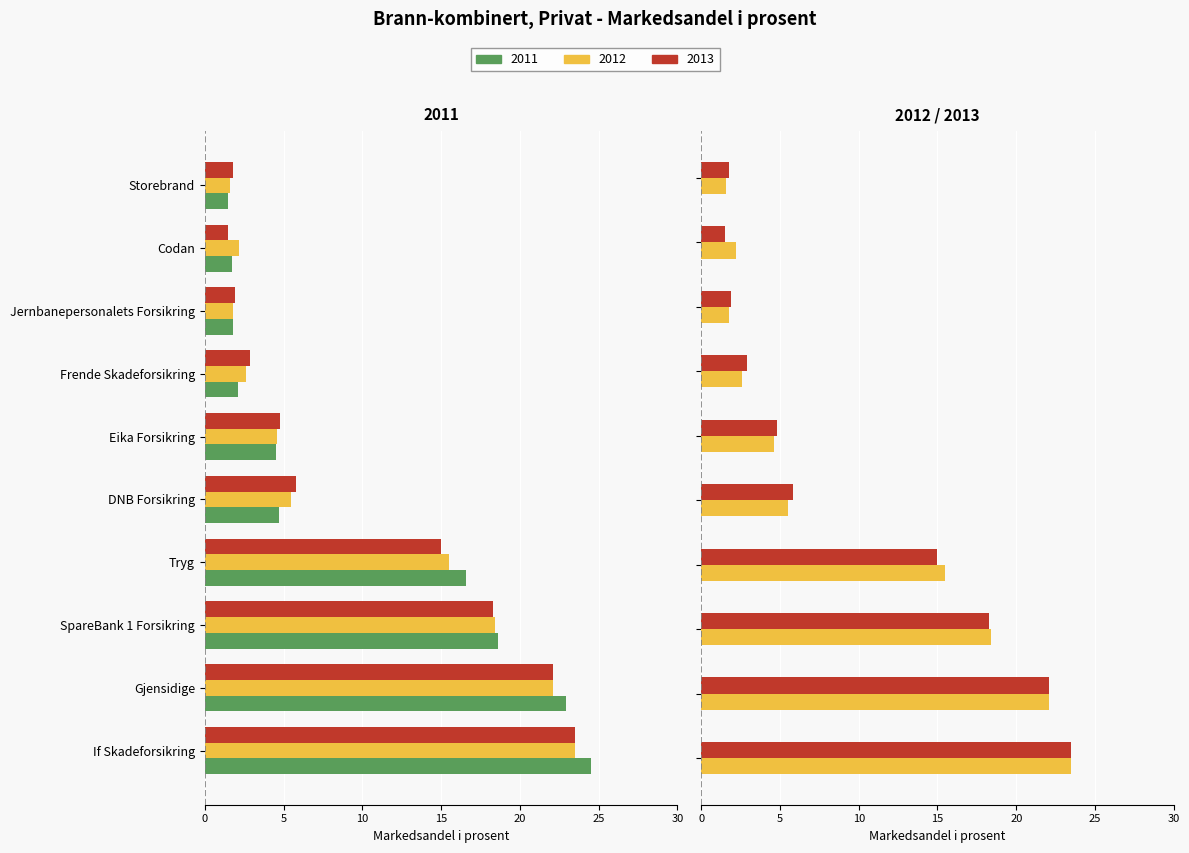

Which series changed the most between Gjensidige and DNB Forsikring?

2011